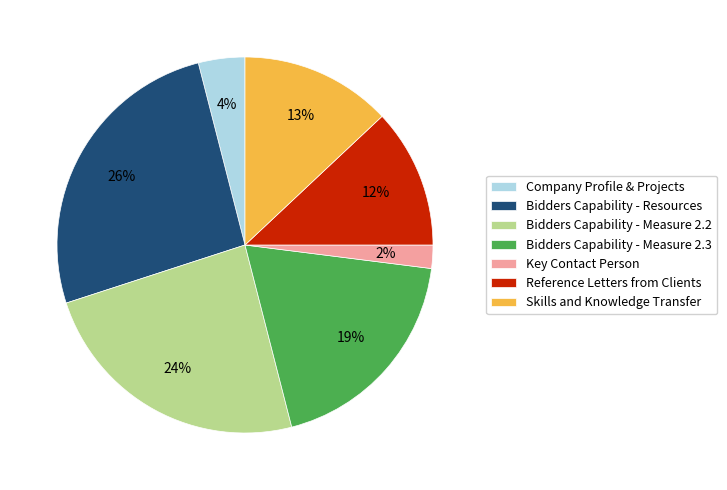

What percentage is the Company Profile & Projects slice, to the nearest percent?

4%